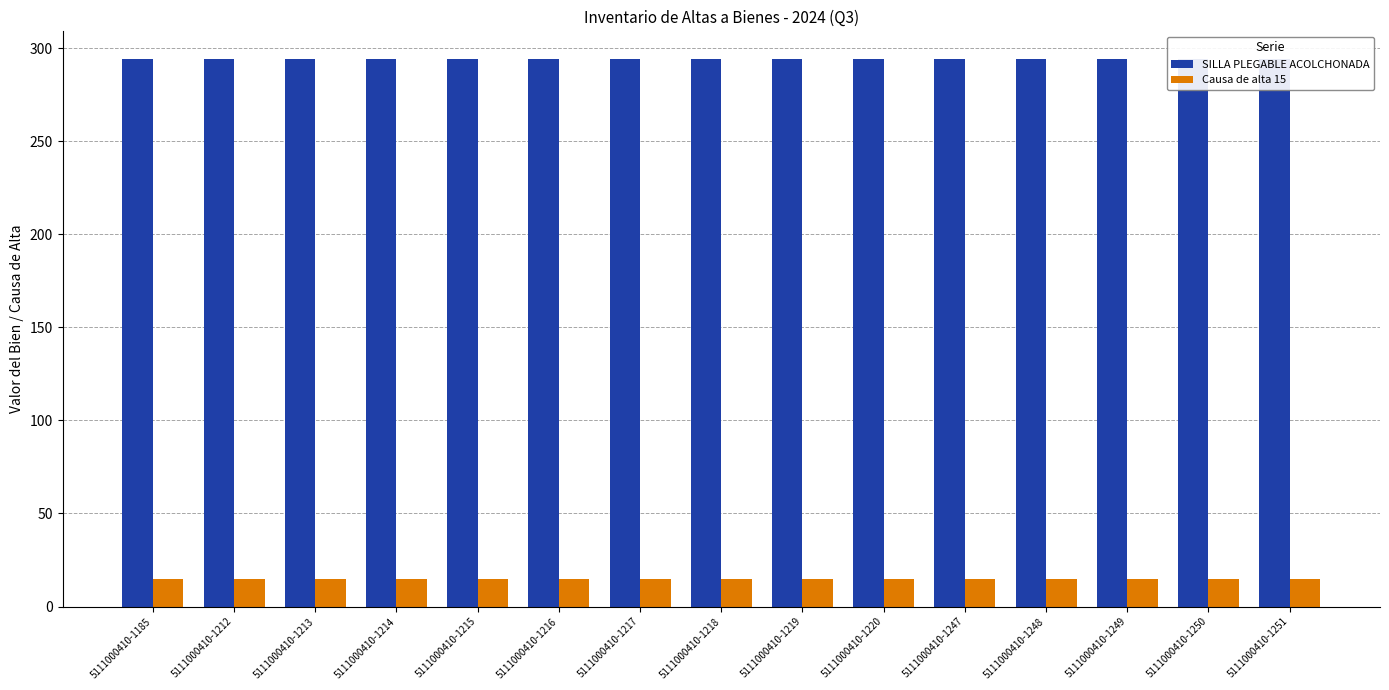

At how many categories does at least one series exceed 279?

15